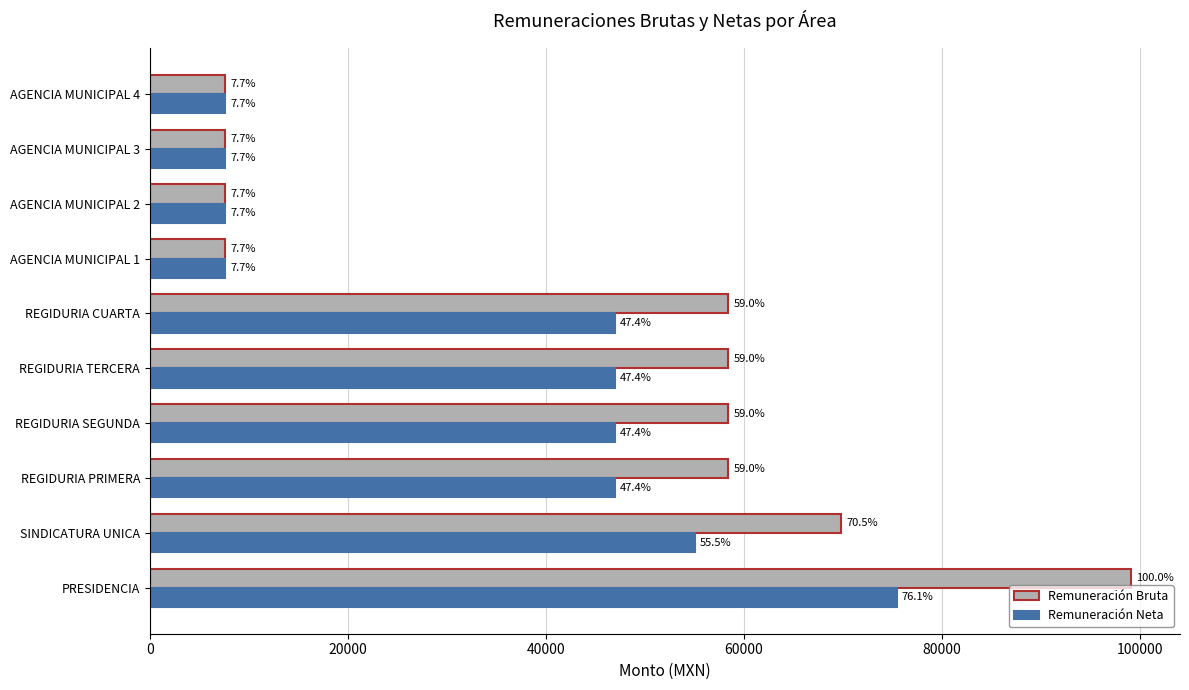

What are all the series names shown in the legend?

Remuneración Bruta, Remuneración Neta